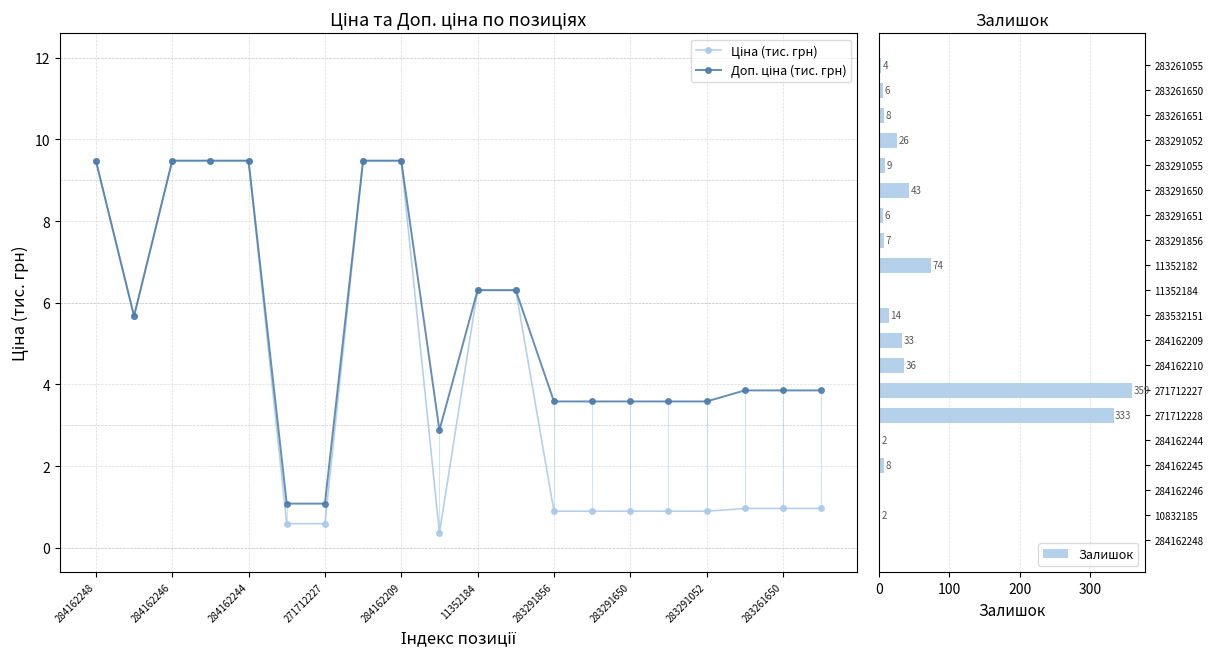

At which label is Залишок closest to 179?

11352182